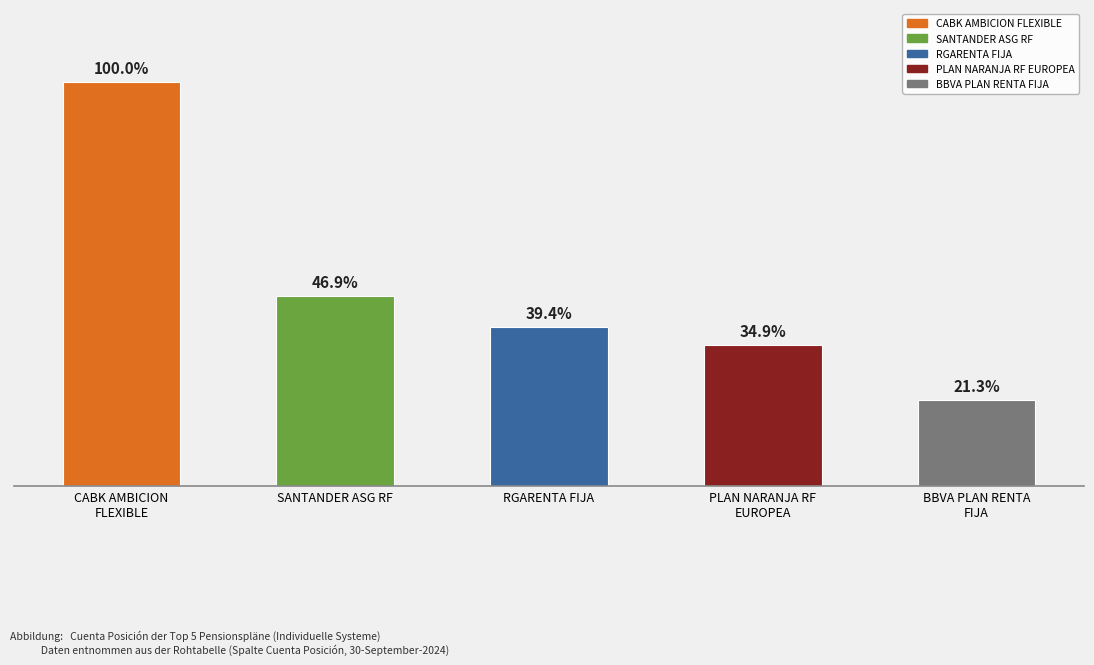

Does the chart contain any negative values?

No